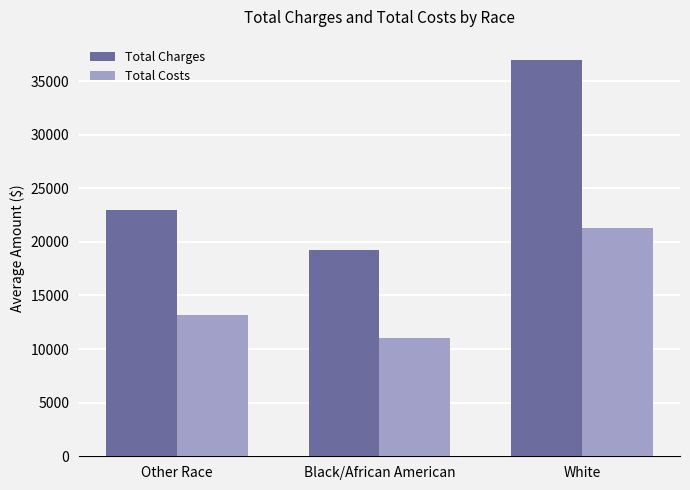

How many distinct data groups are displayed?

2